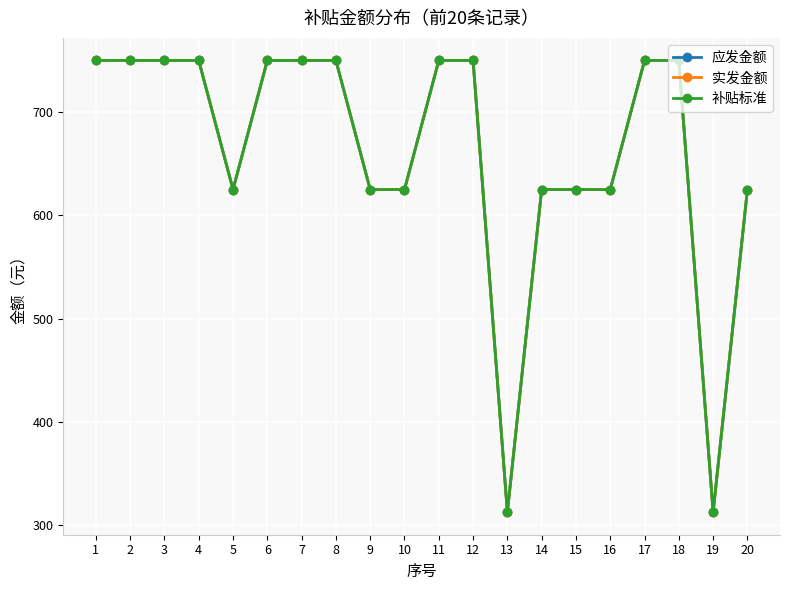

How many lines are shown in the chart?

3